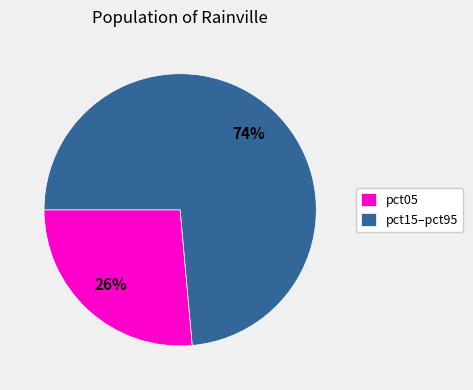

How many slices are in this pie chart?

2